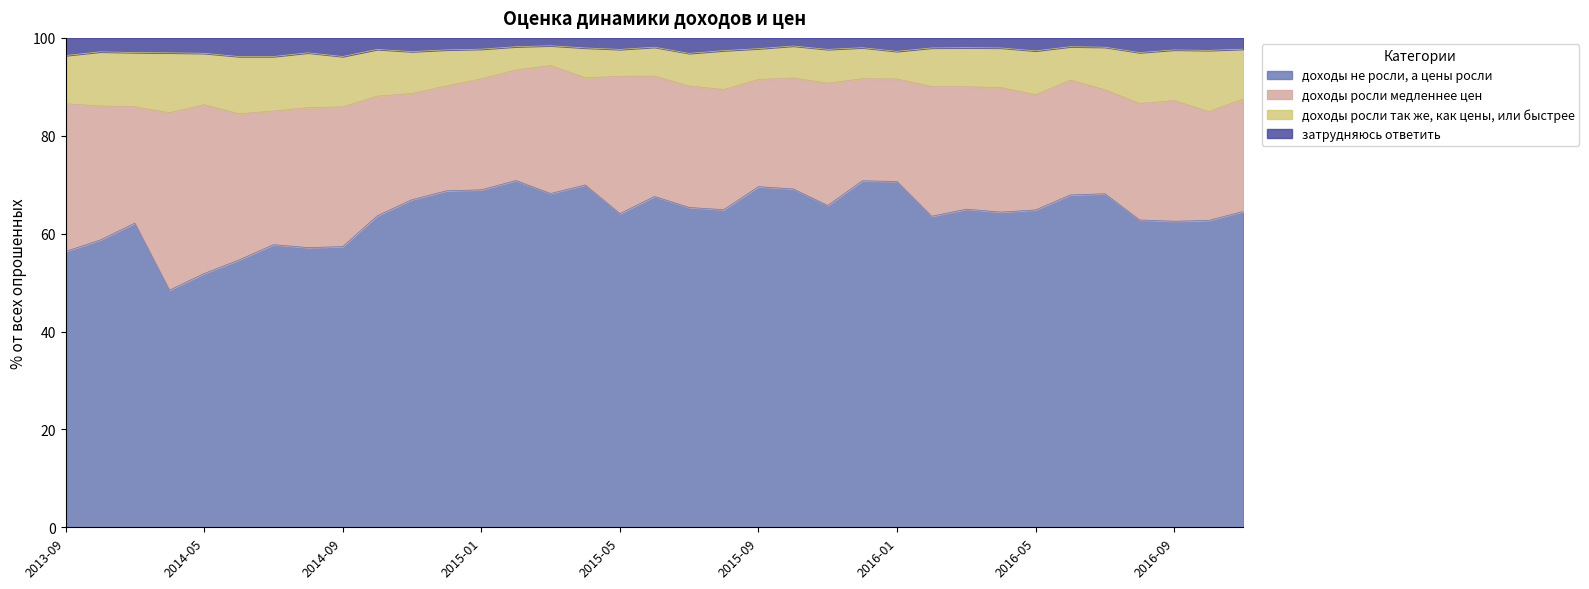

At how many categories does at least one series exceed 93?

35